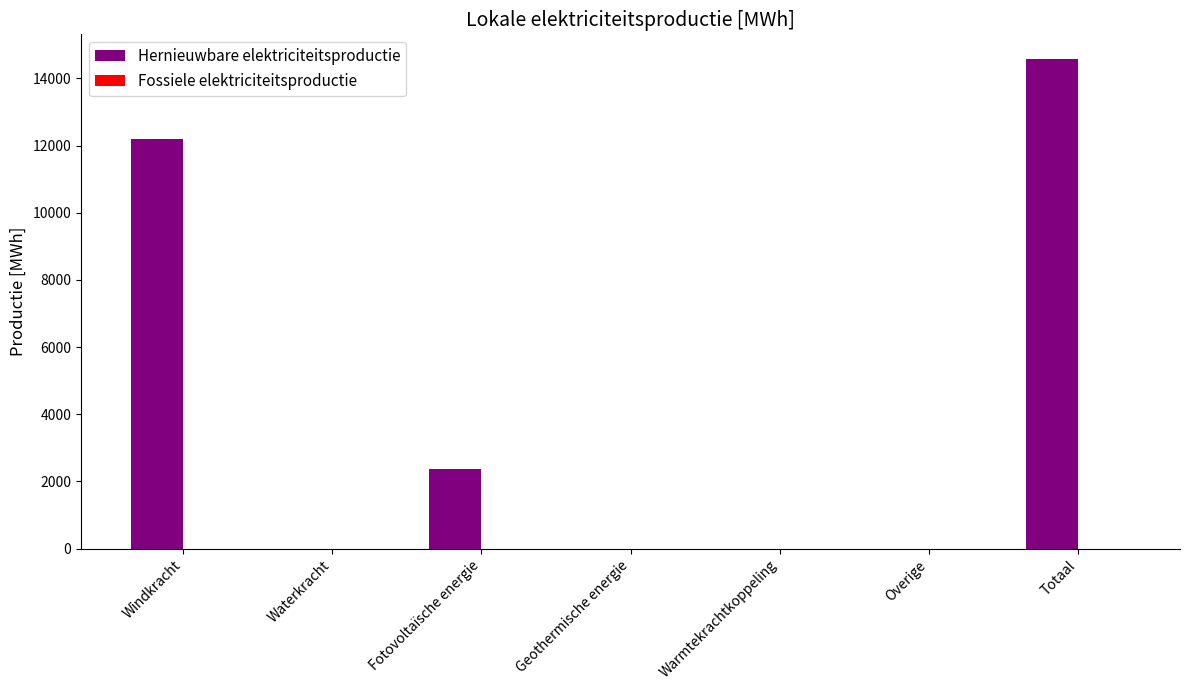

What is the sum of the values at Totaal and Waterkracht?

14584.7